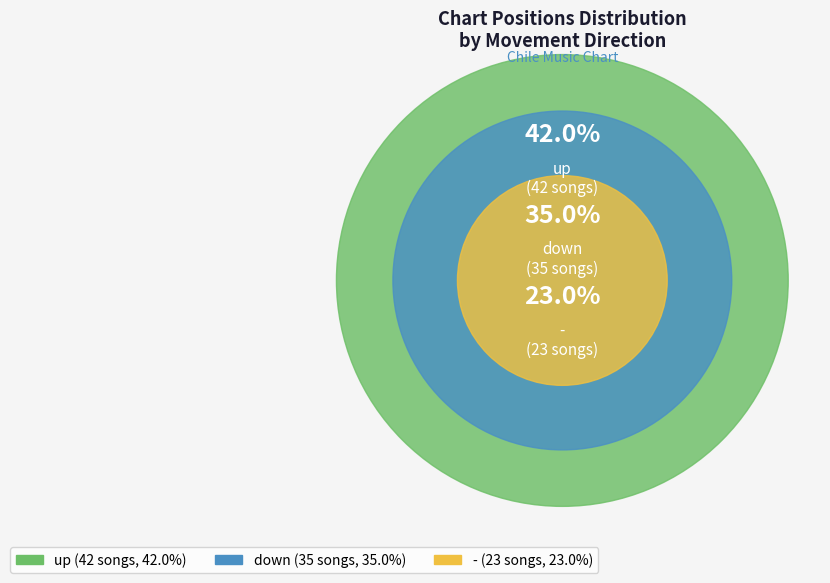

Rank the categories by value from lowest to highest.

-, down, up